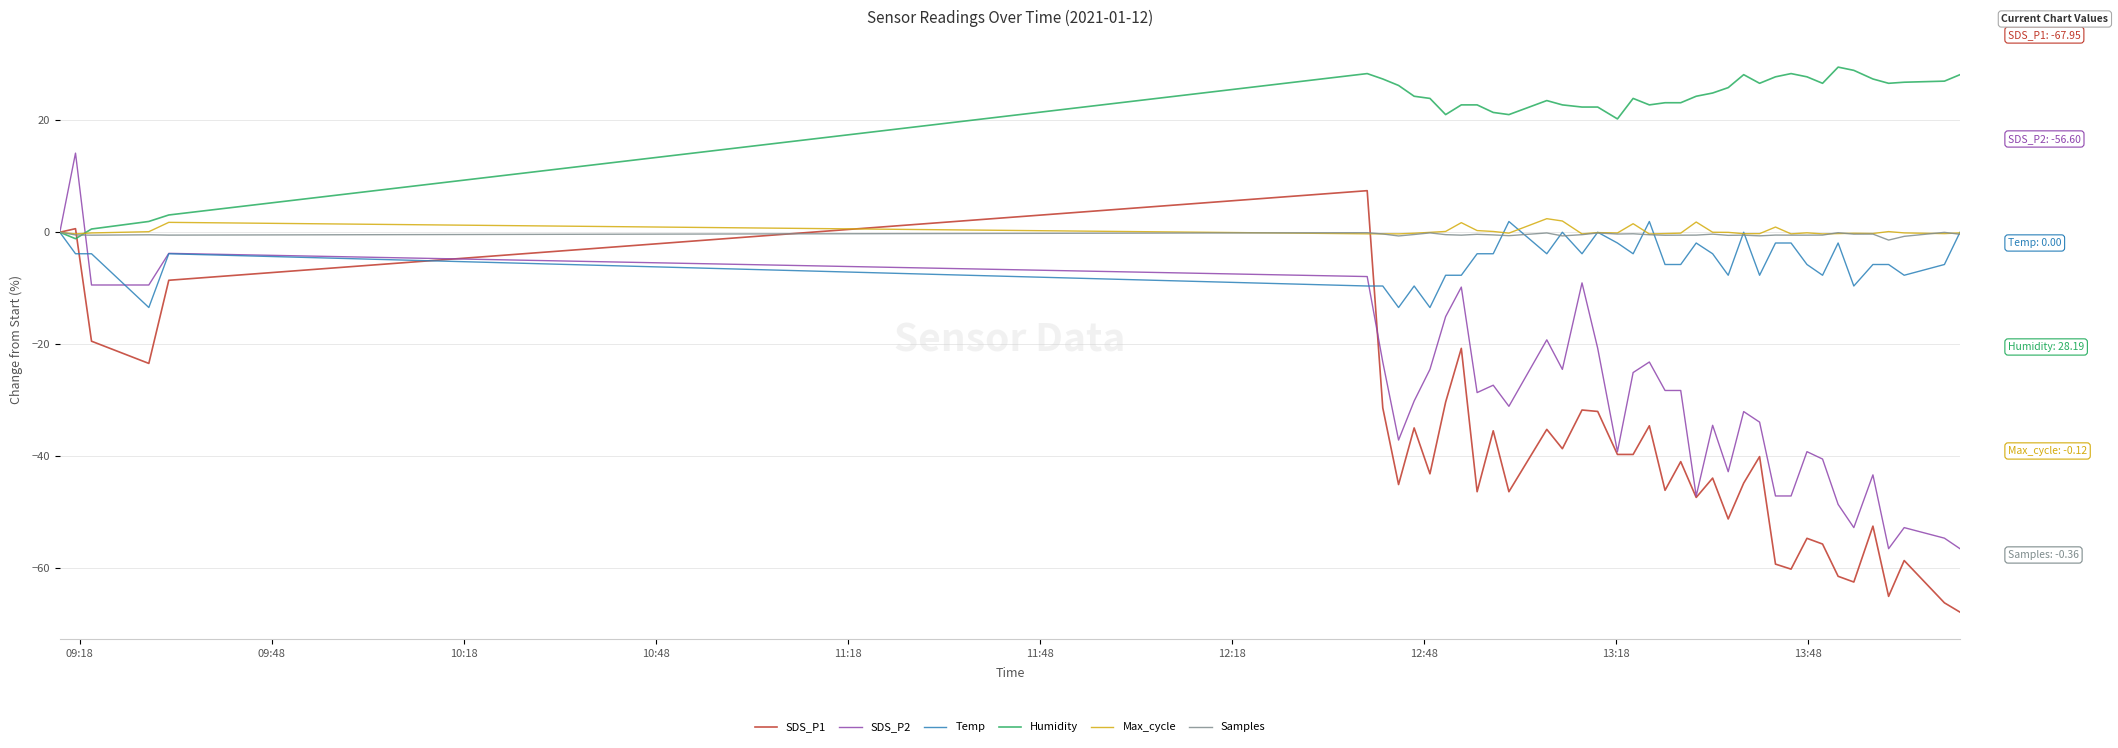

What is the greatest value displayed?

29.5